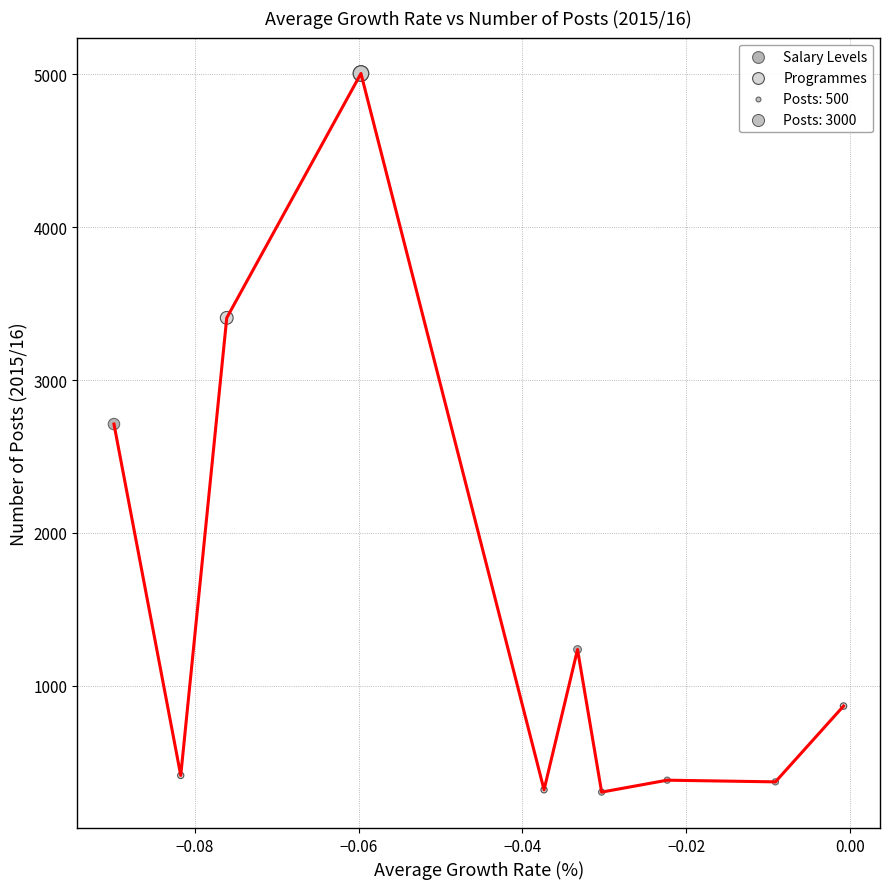

Which series has the widest spread of Y values?

Salary Levels